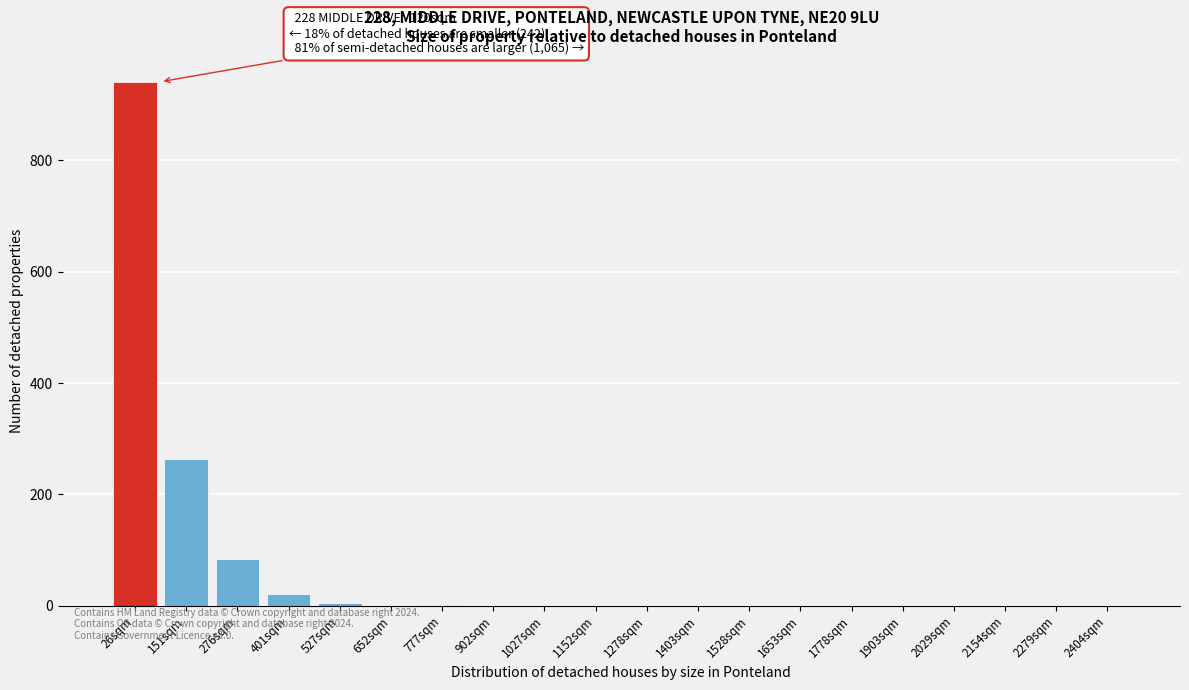

What is the maximum value shown in the chart?

941